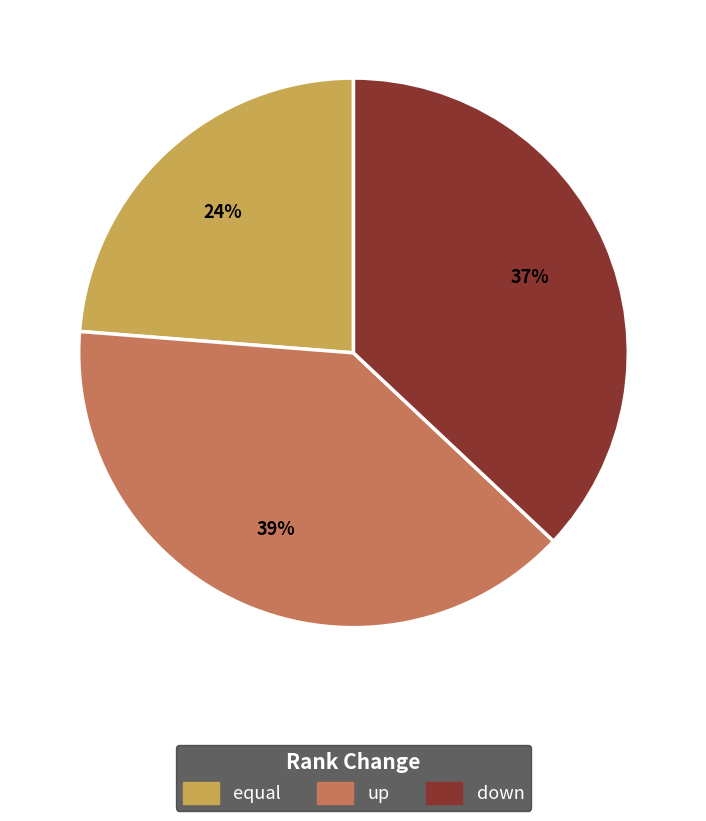

Does any single category account for the majority?

No